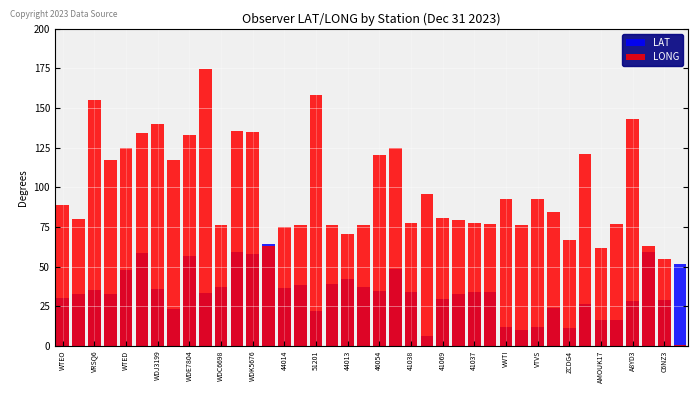

What are all the series names shown in the legend?

LAT, LONG